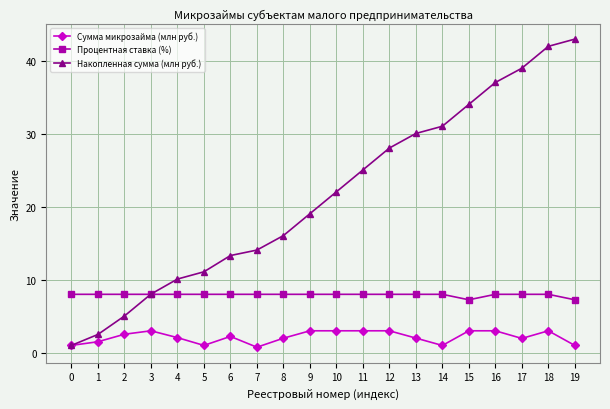

True or false: Сумма микрозайма (млн руб.) and Процентная ставка (%) intersect in this chart.

False